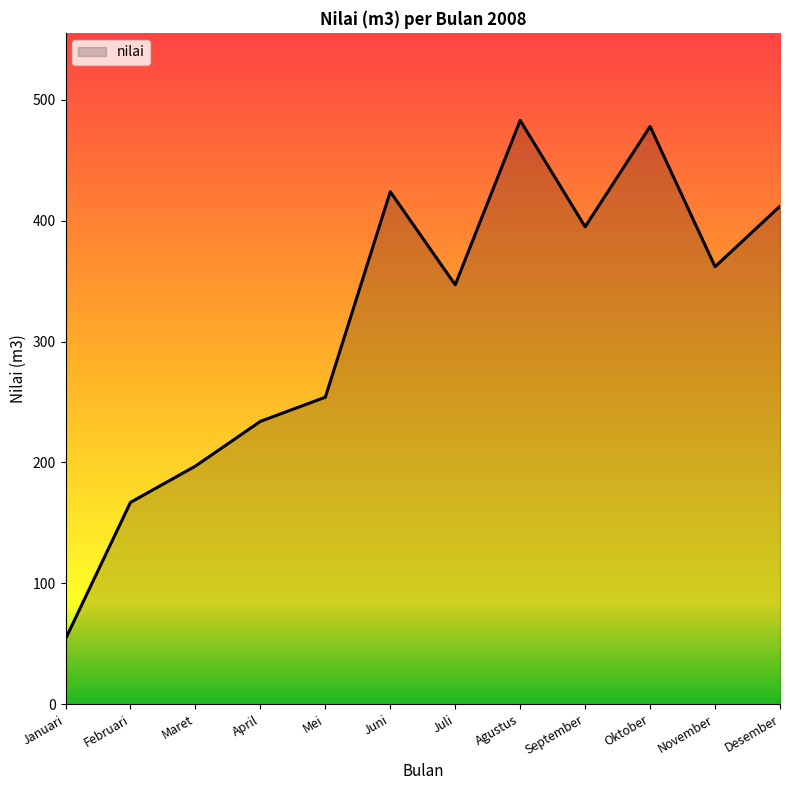

What is the change in value from Februari to Maret?

+30